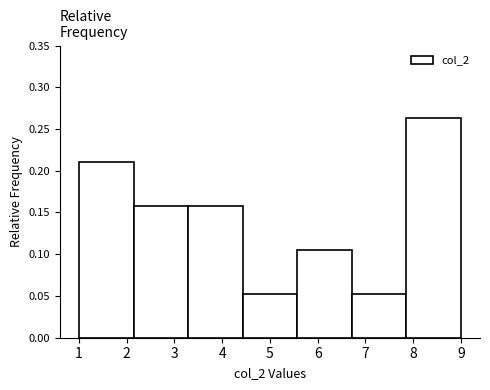

Reading left to right, transcribe this chart: for each bar, give the range it covers on the x-axis and its height. Neither the bar edges nor the heights are printed on the chart, so give them approximately, as read against the axes.

1.0 to 2.1: 0.210
2.1 to 3.3: 0.160
3.3 to 4.4: 0.160
4.4 to 5.6: 0.055
5.6 to 6.7: 0.105
6.7 to 7.9: 0.055
7.9 to 9.0: 0.265